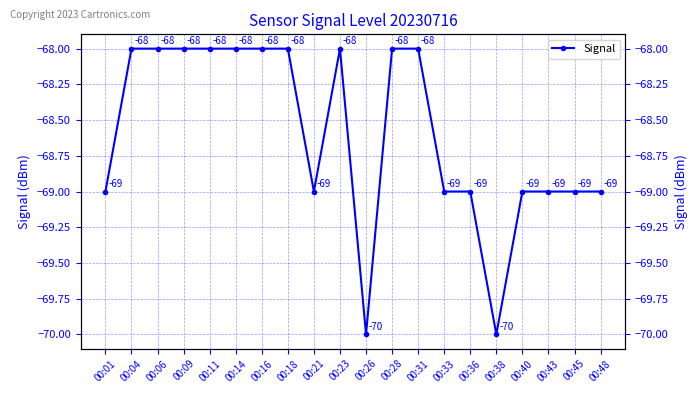

True or false: there are more than 0 points higher than both neighbors.

True